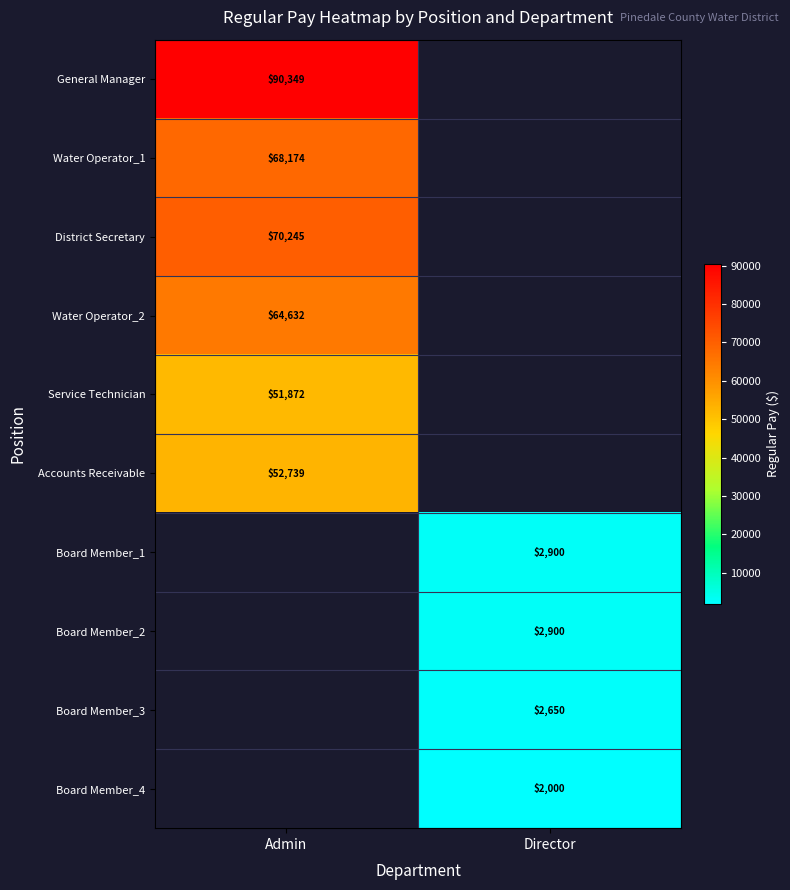

Is it true that Board Member_3 equals 2650 at Director?

True